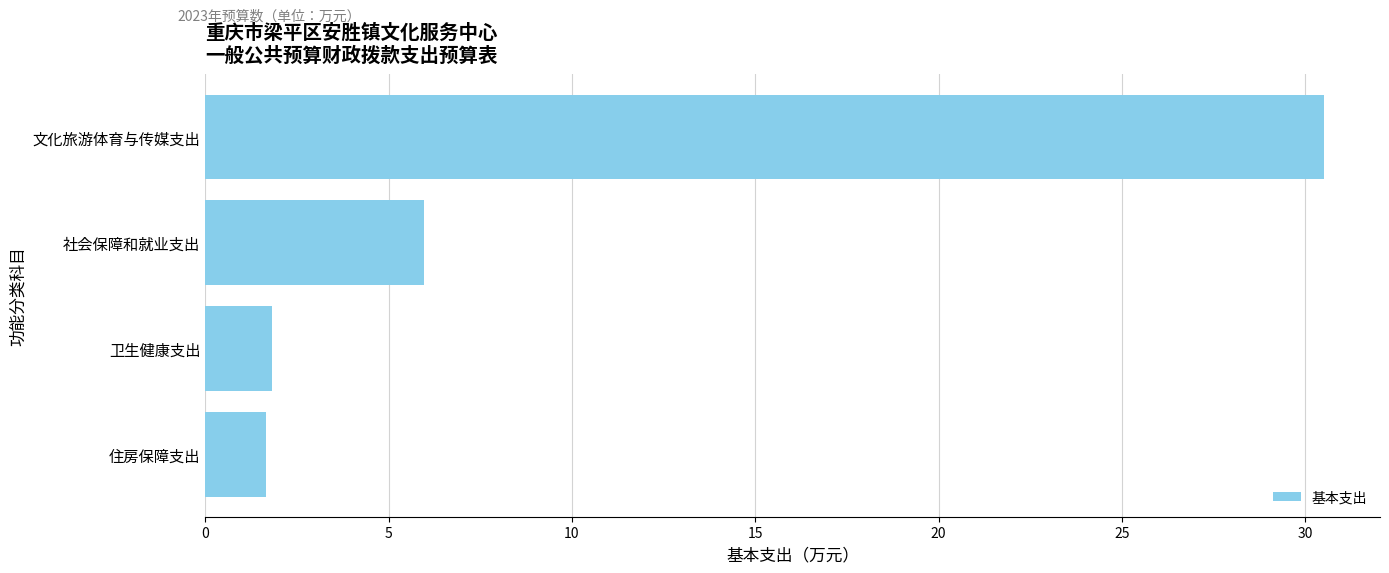

What is the label of the 1st bar from the top?

文化旅游体育与传媒支出